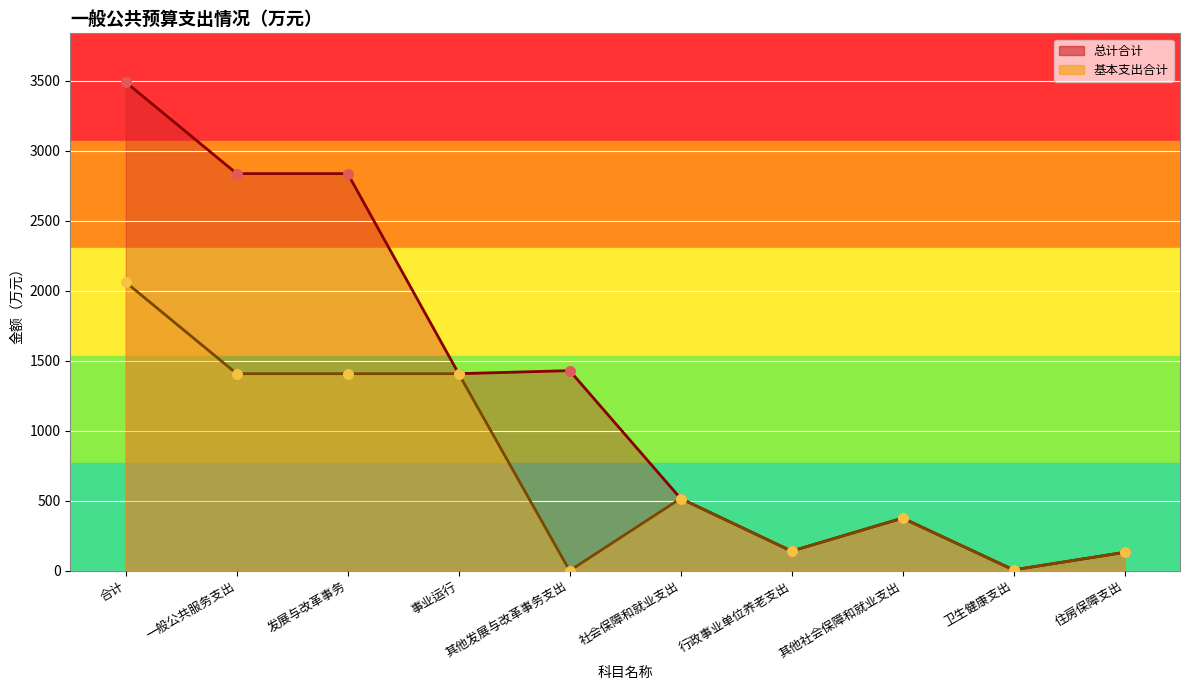

Which series contains the highest Y value?

总计合计